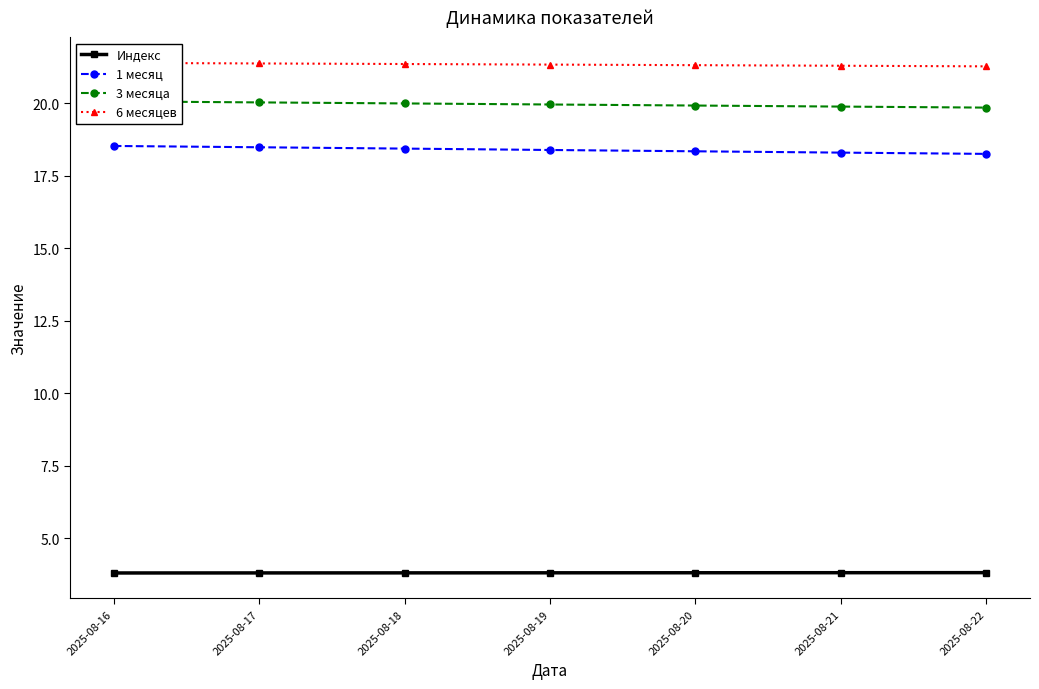

Rank the series by their maximum value, from lowest to highest.

Индекс, 1 месяц, 3 месяца, 6 месяцев